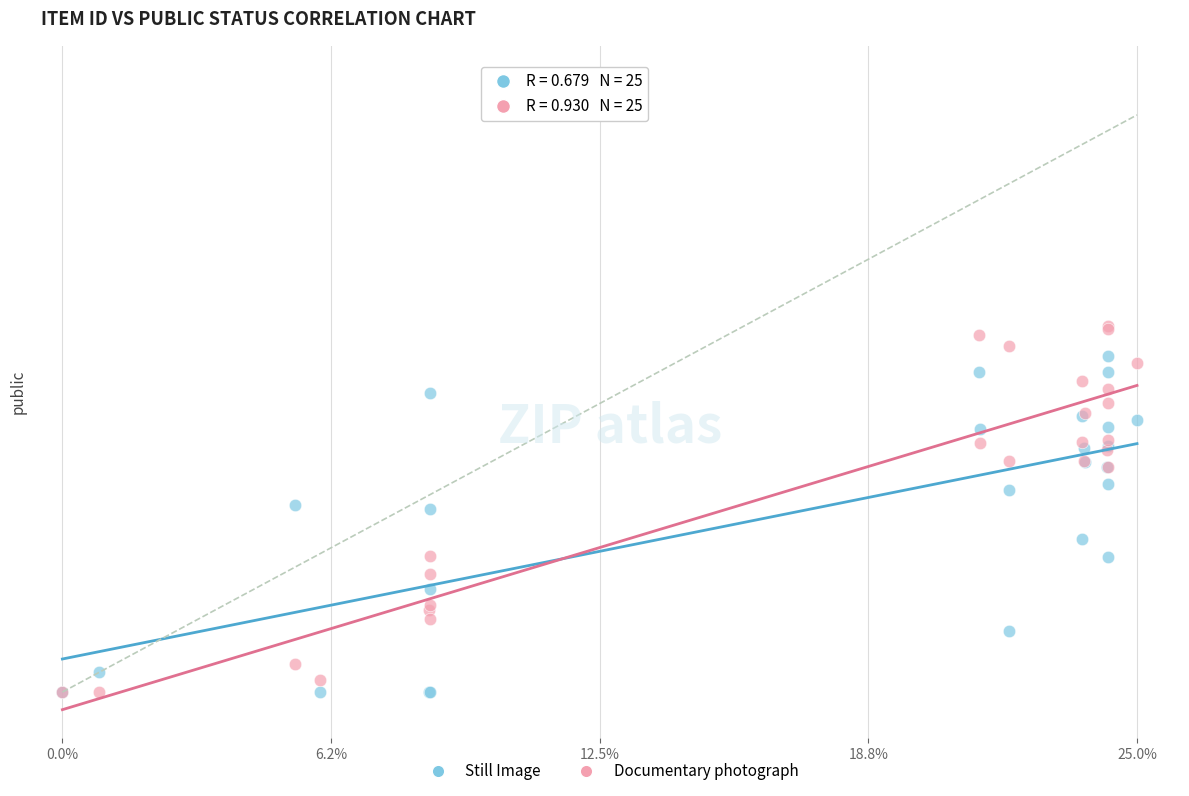

Which series contains the highest Y value?

Documentary photograph